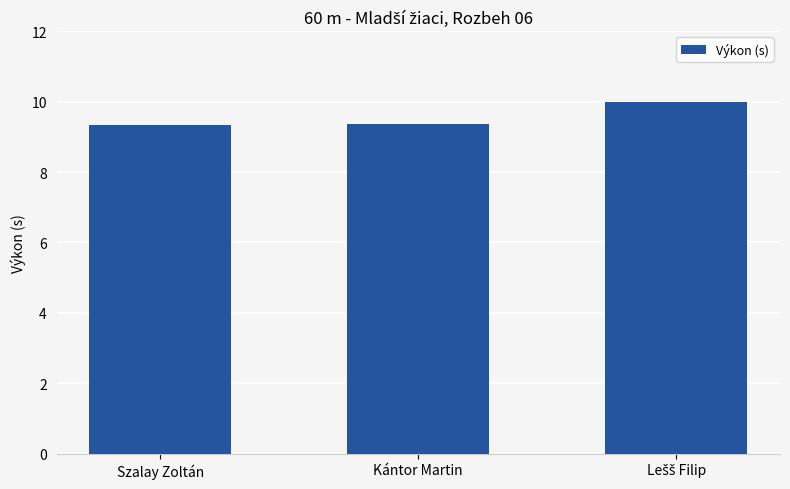

What is the difference between the maximum and minimum values?

0.7